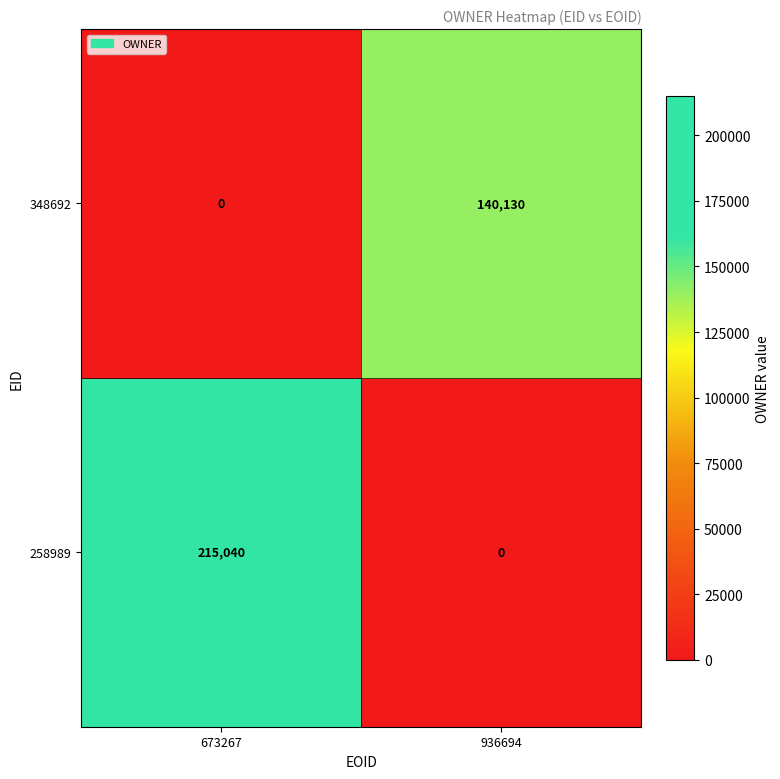

At 936694, list the series in order from smallest to largest.

258989, 348692